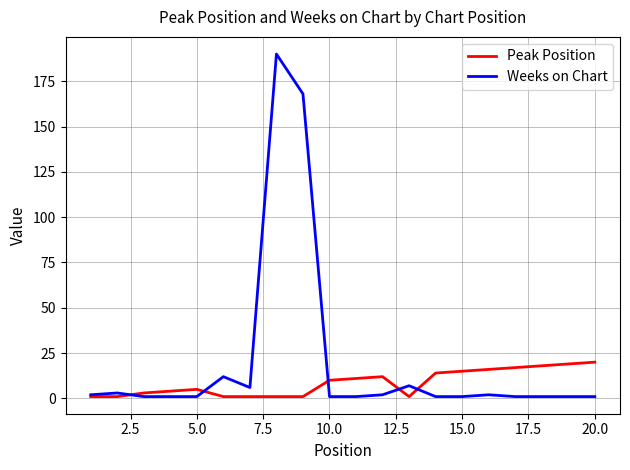

List the series in order of their overall mean, highest first.

Weeks on Chart, Peak Position